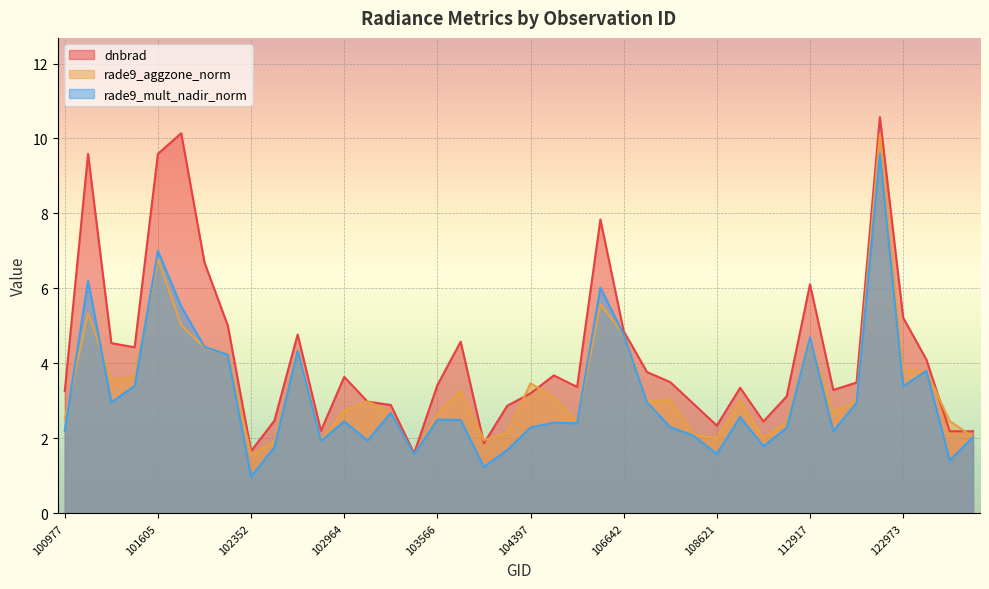

What are all the series names shown in the legend?

dnbrad, rade9_aggzone_norm, rade9_mult_nadir_norm